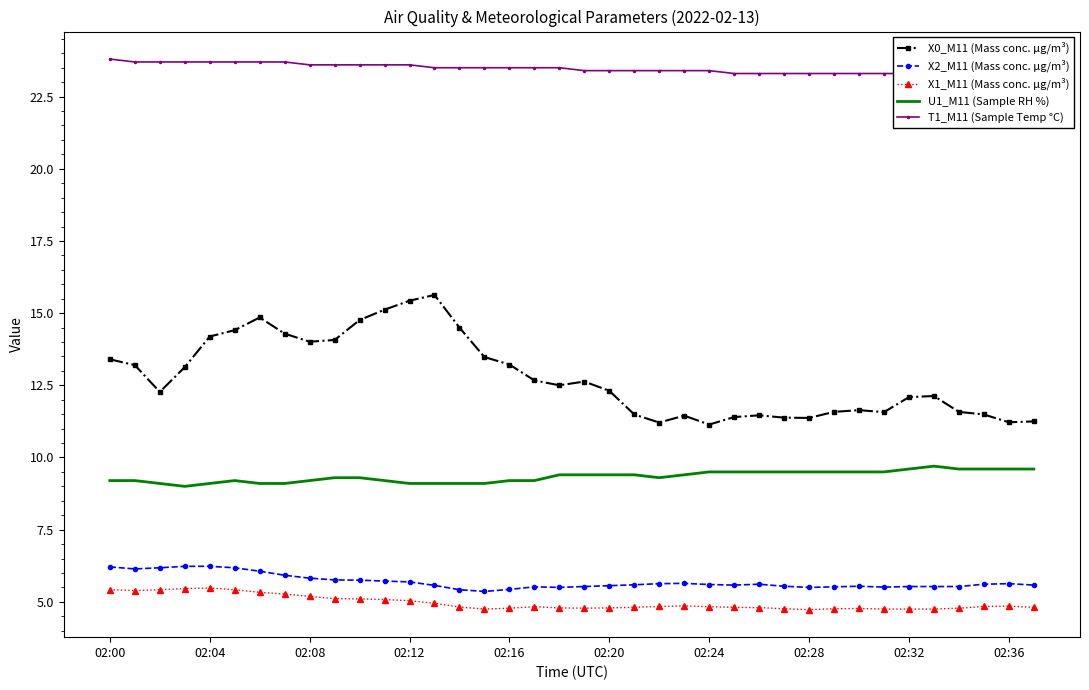

True or false: X0_M11 (Mass conc. μg/m³) has a value of 11.4 at 02:28.

True